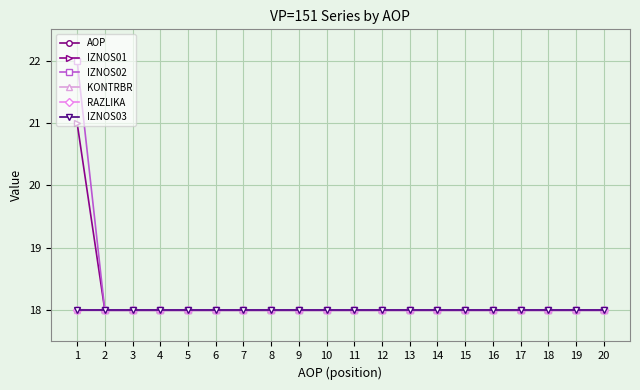

What is the total value across all series at 15?

108.0